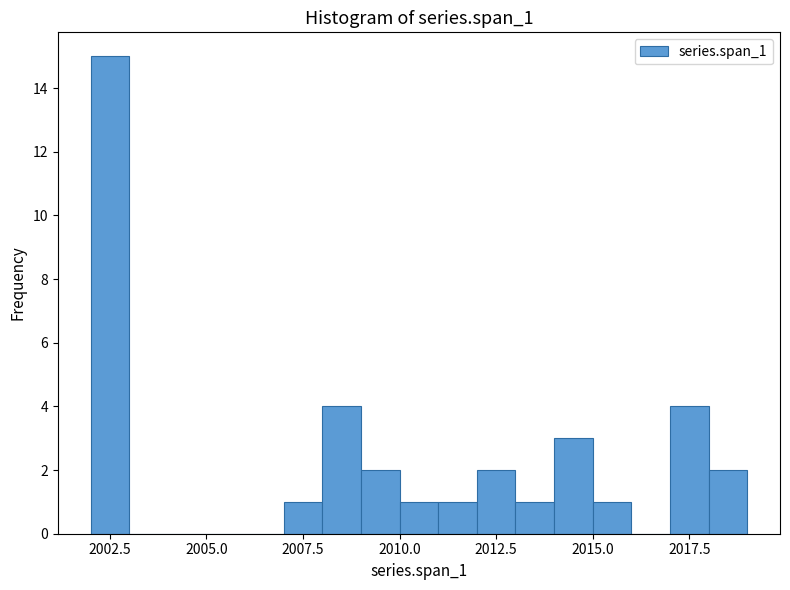

Around what value on the x-axis is the tallest bar? Give the approximate position of its centre, as read against the axis.

2002.5